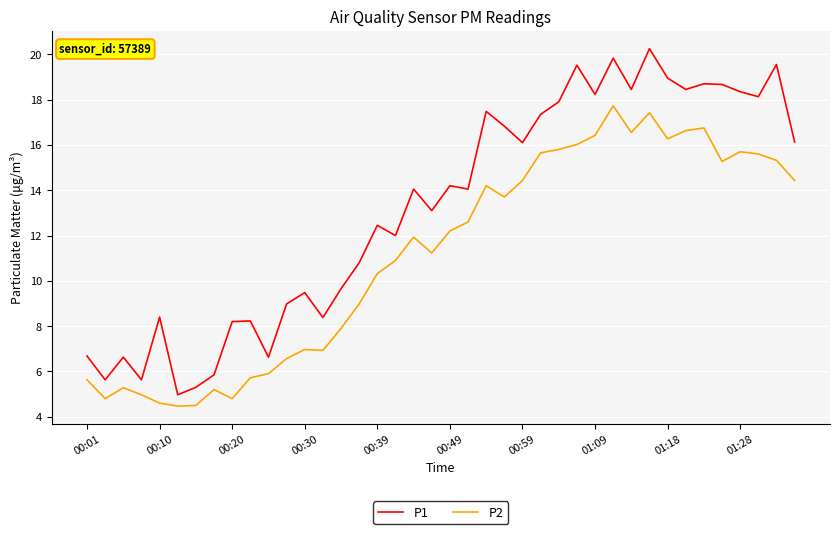

True or false: P1 and P2 intersect in this chart.

False